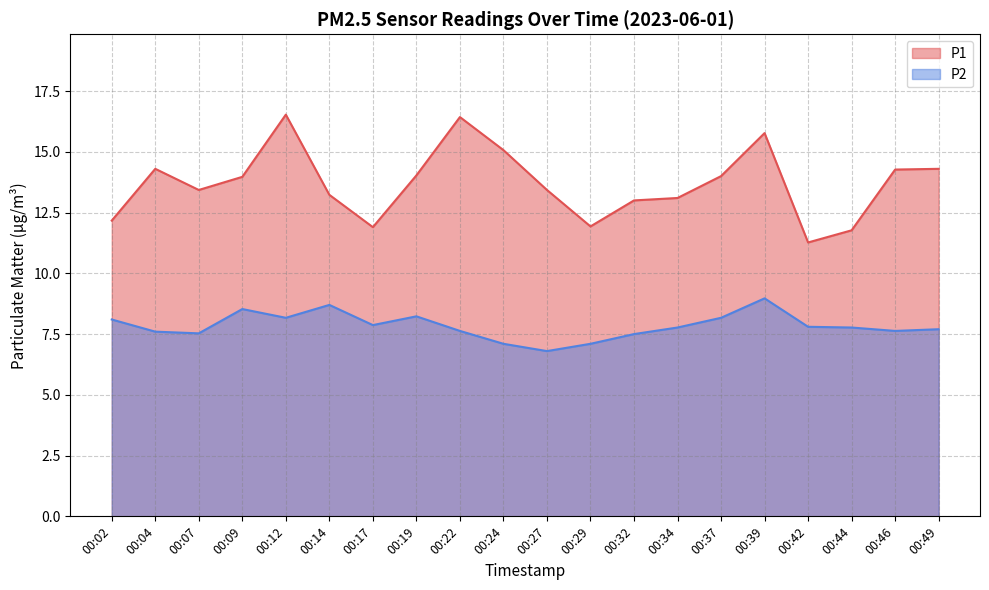

At which label is P1 closest to 13?

00:32